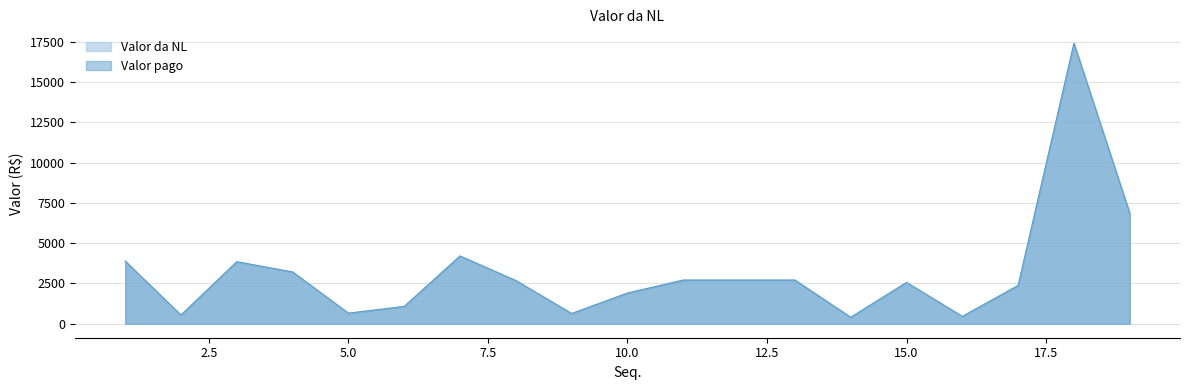

True or false: Valor da NL has a value of 17394.0 at 18.

True